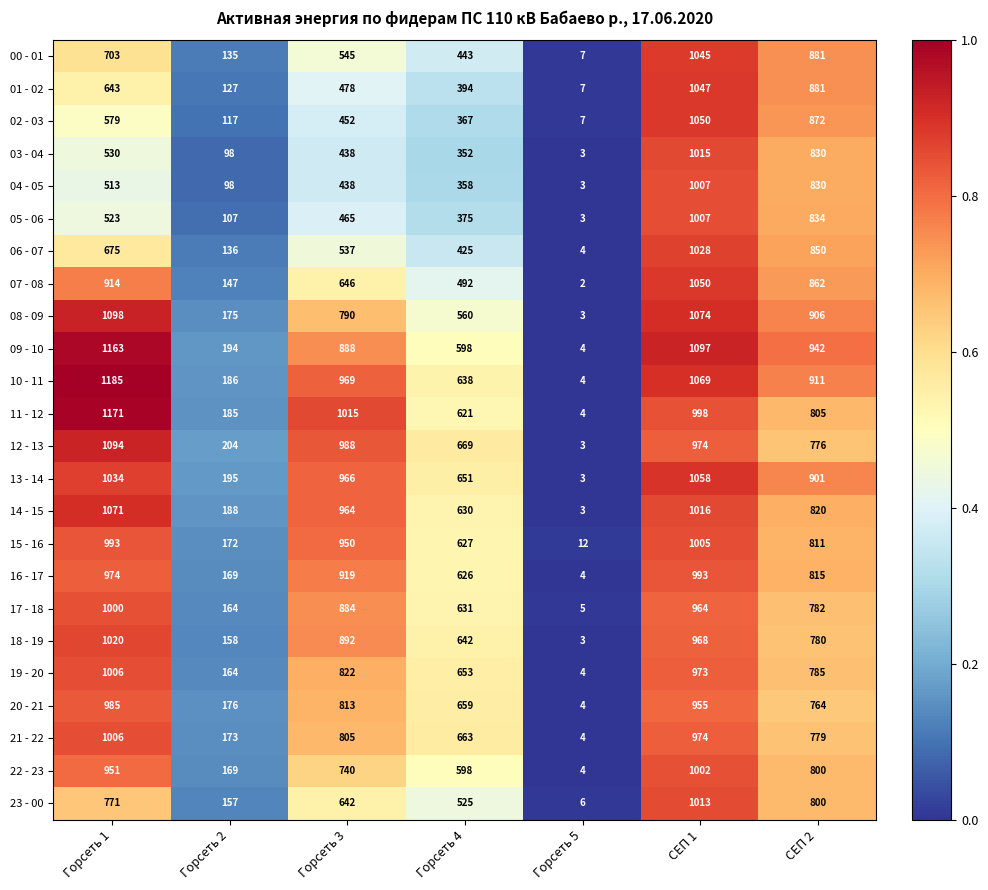

The 17 - 18 series shows 319 at Горсеть 4. True or false?

False